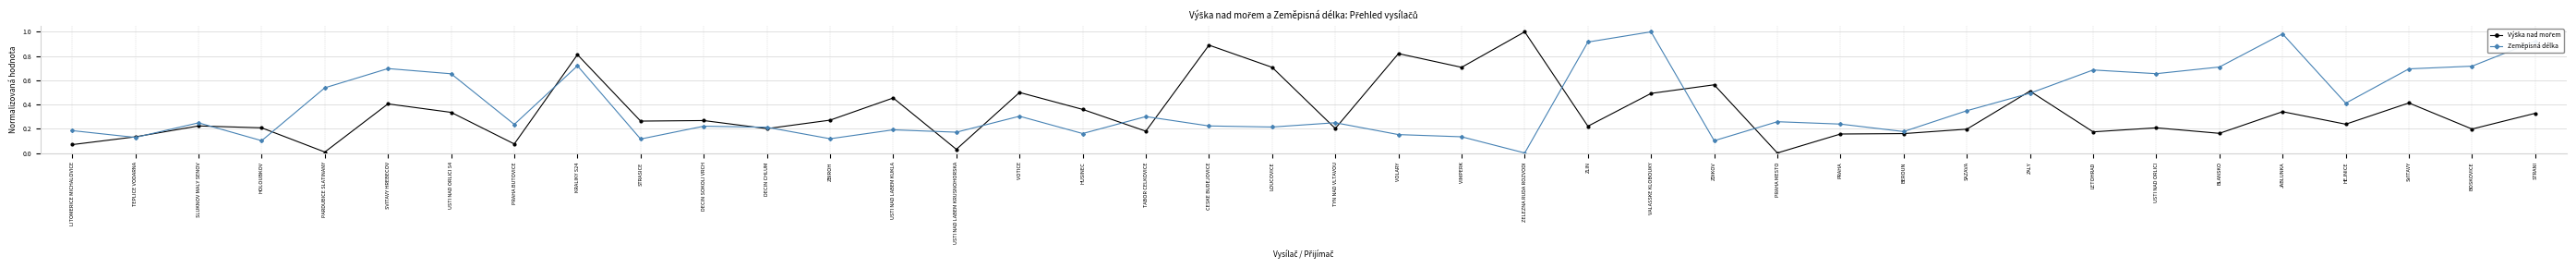

Which series has the largest total across all categories?

Zeměpisná délka